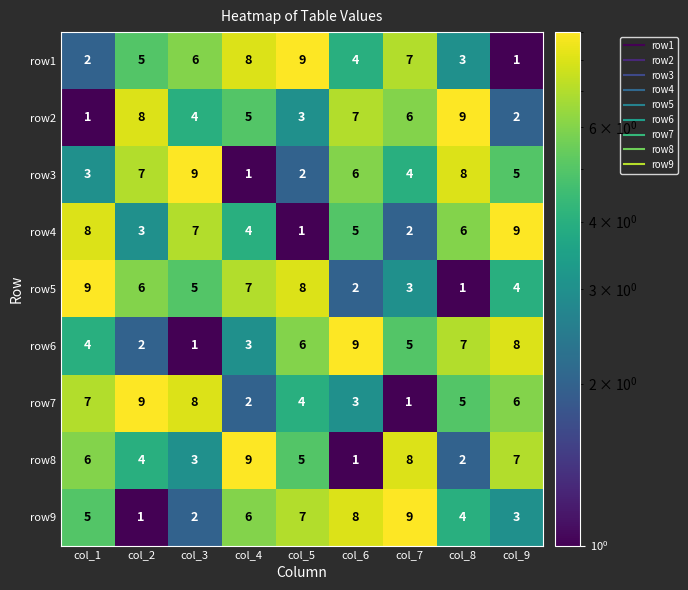

What is the difference between the maximum and minimum values in the row8 series?

8